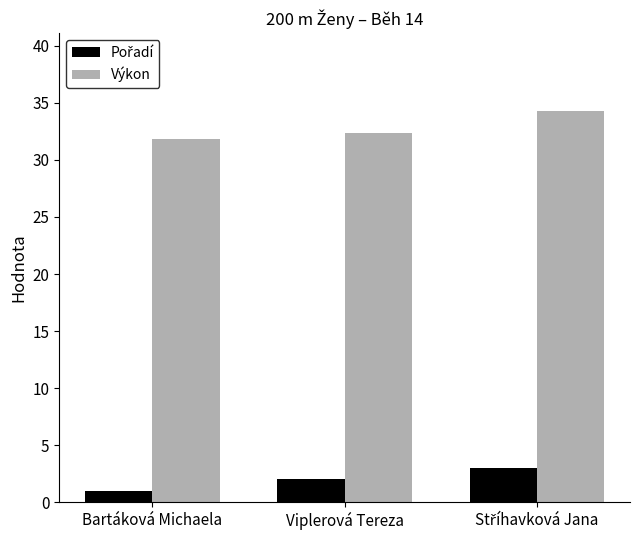

What is the maximum value shown in the chart?

34.3